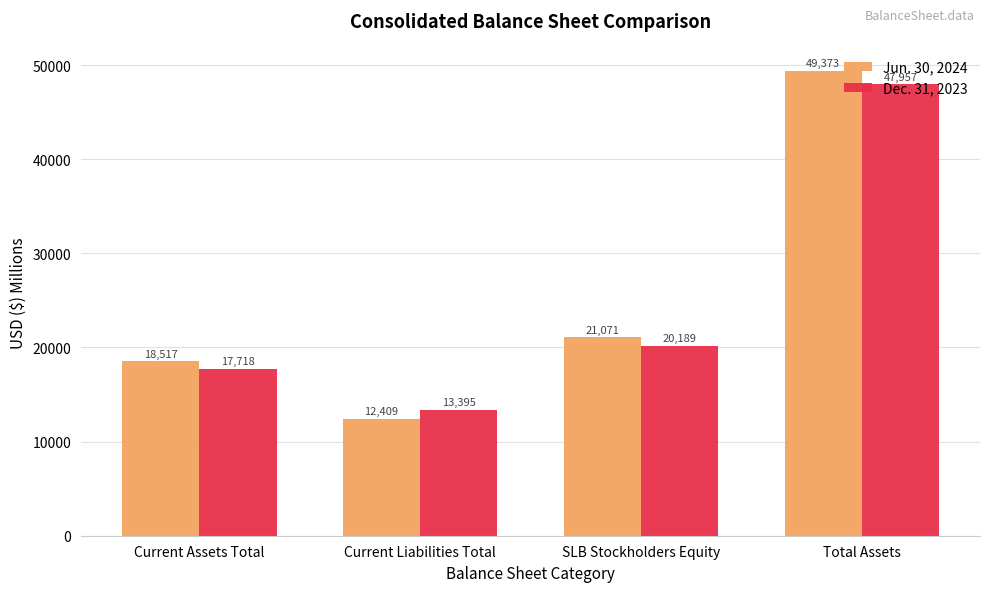

Rank the series by their average value, from lowest to highest.

Dec. 31, 2023, Jun. 30, 2024